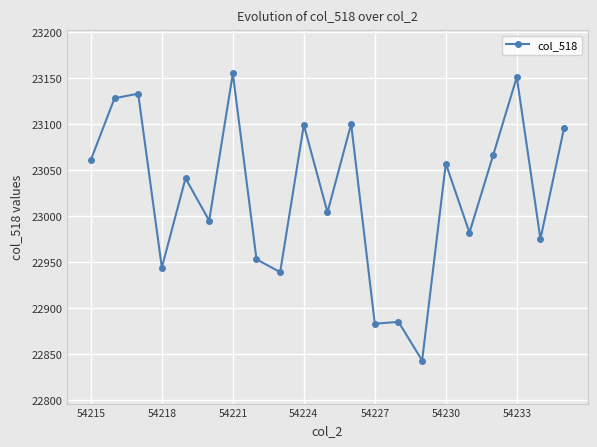

True or false: there are more than 2 points higher than both neighbors.

True